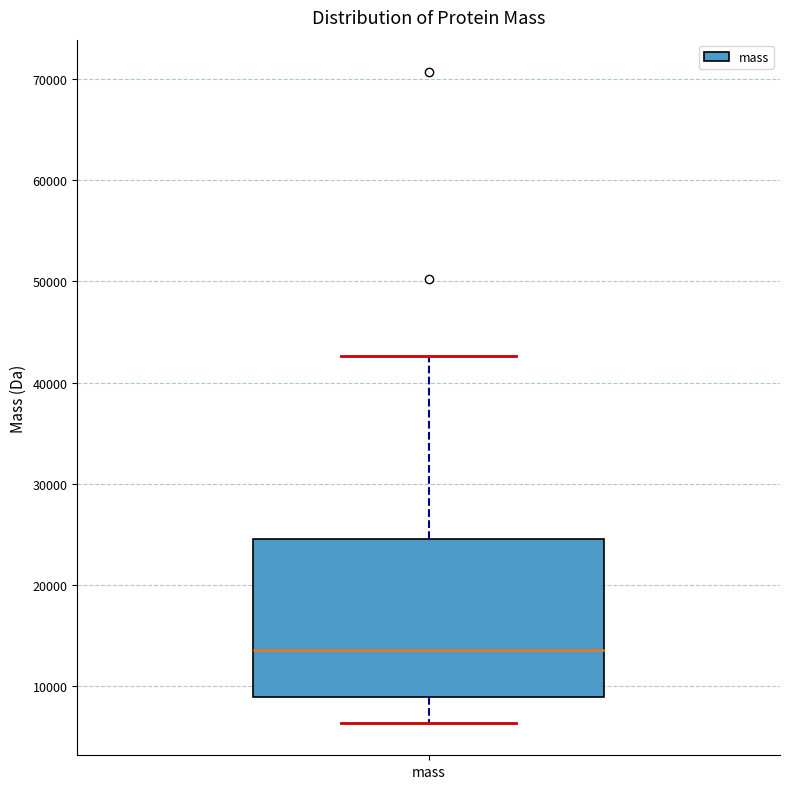

Read this box plot against the y-axis: the position of the median line, the range covered by the box, and the ends of both whiskers. The values are not printed on the chart, so give them approximately, as read against the axis.

median 14000, box 9000 to 25000, whiskers 6000 to 43000